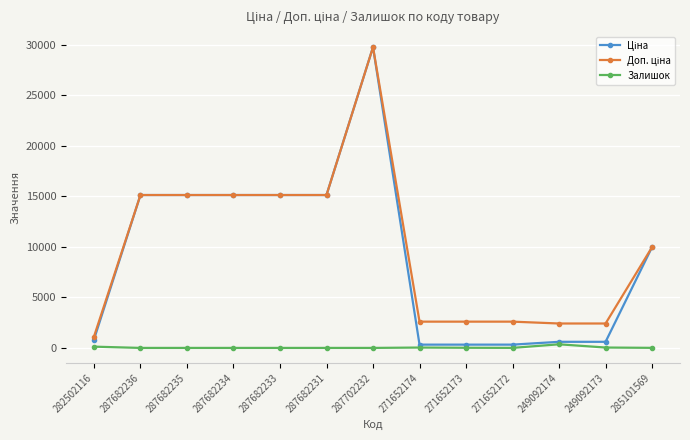

What is the spread (max minus min) of values at 271652174?

2561.3